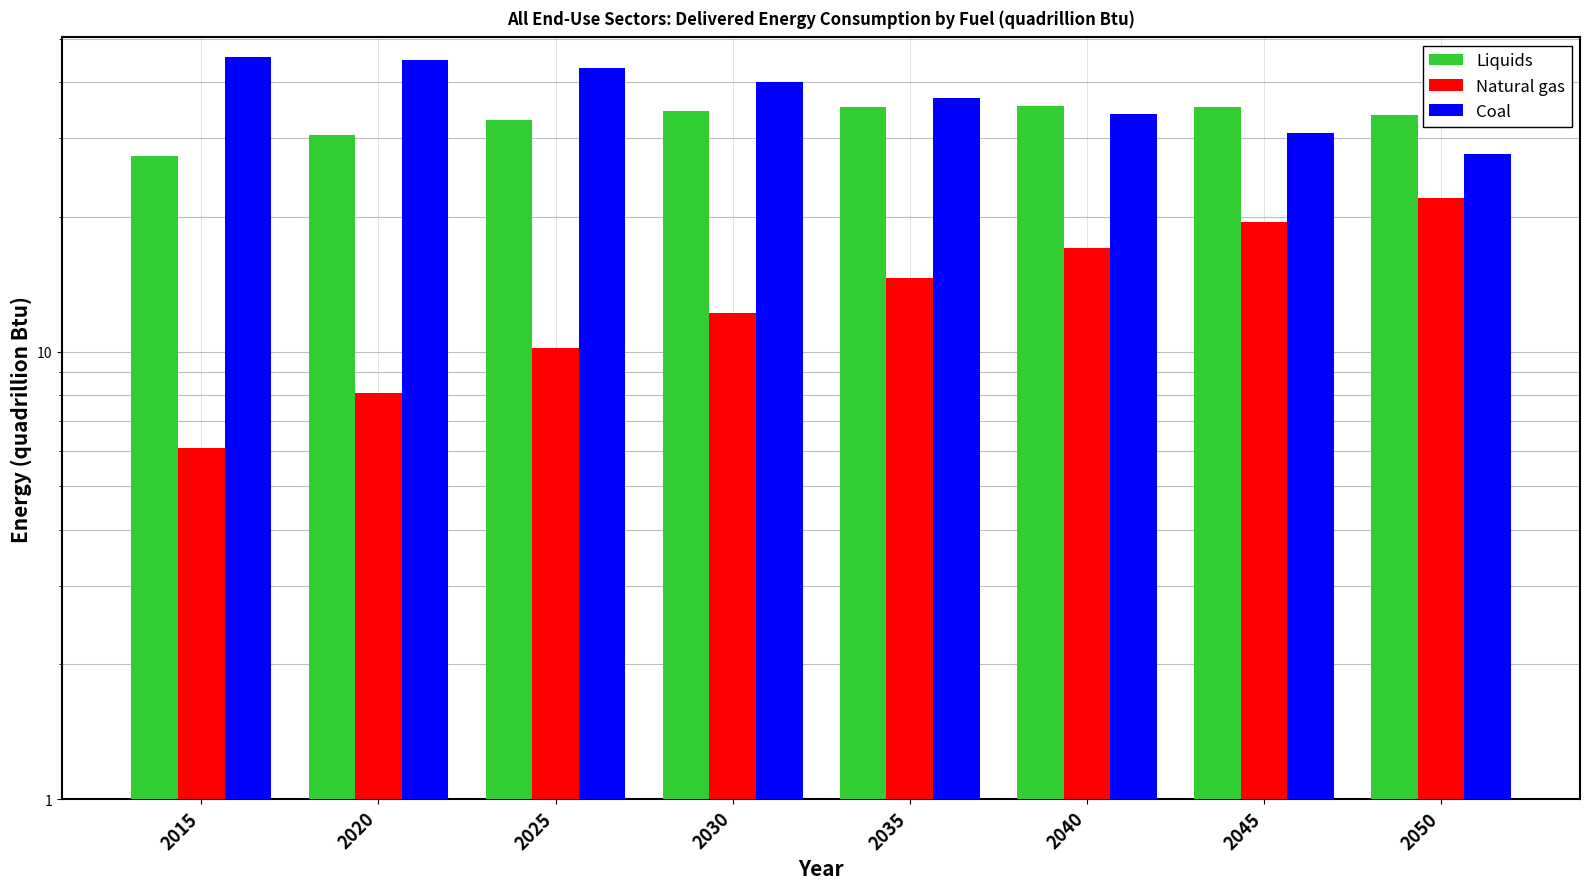

What is the spread (max minus min) of values at 2040?

18.4